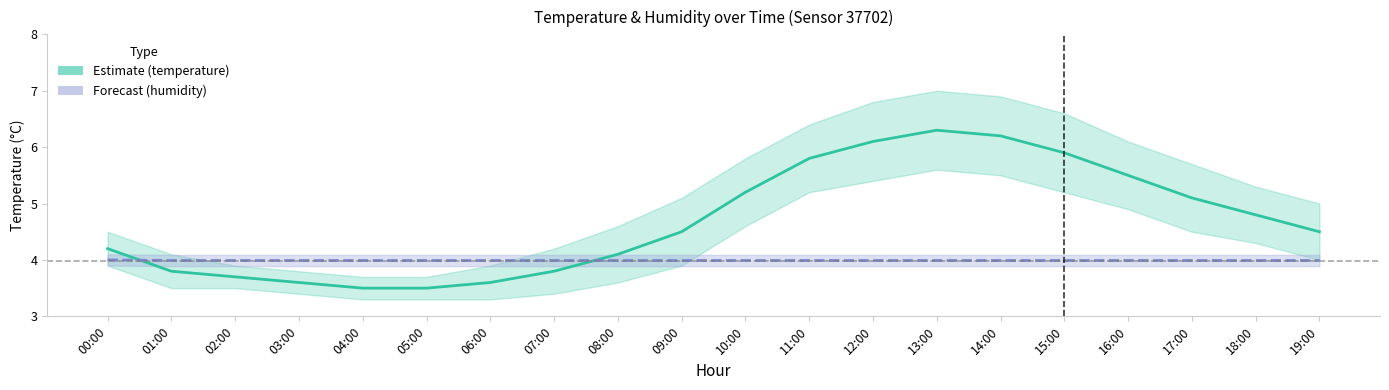

How many lines are shown in the chart?

2